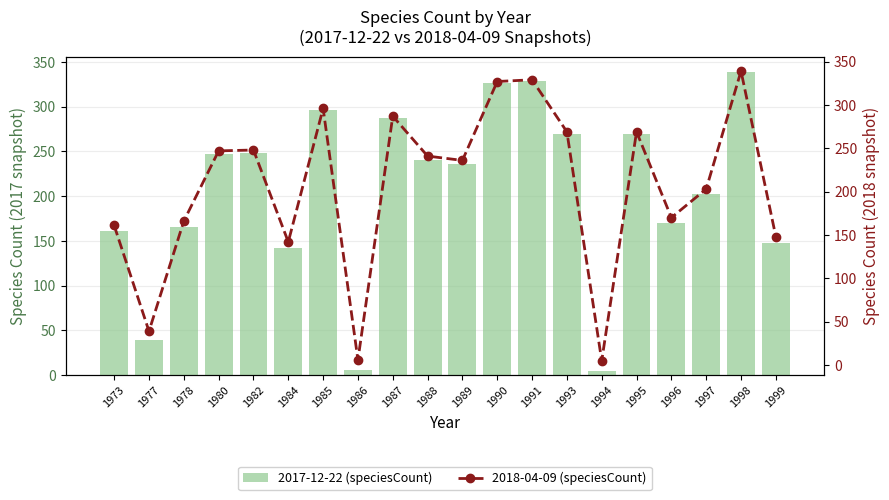

Are the bars horizontal?

No